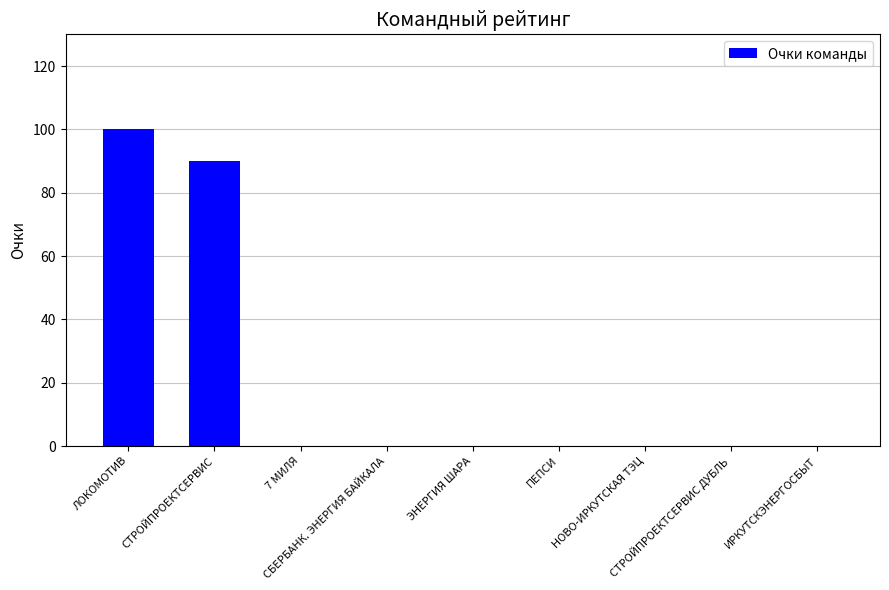

What is the sum of all values?

190